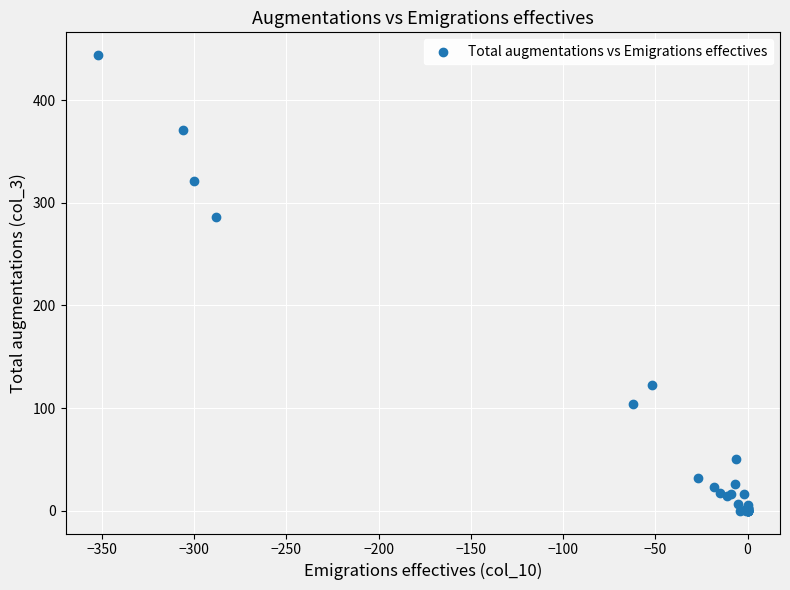

What Y value in the scatter plot is closest to 222?

286